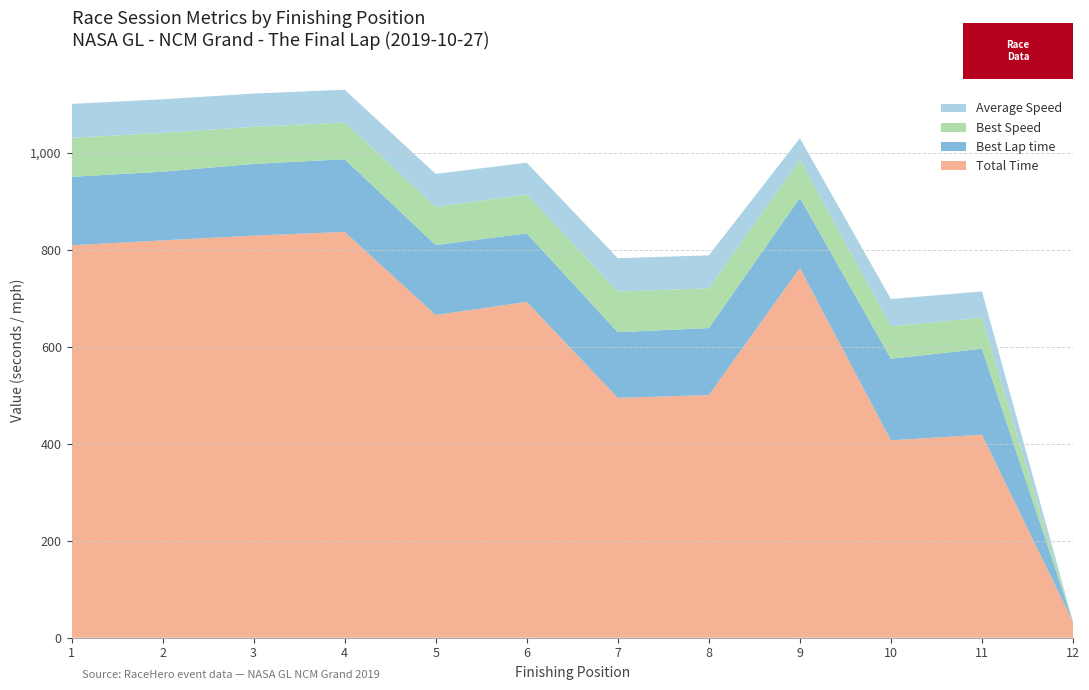

Reading right to left, what are all the values shown in this chart?

Total Time: 12=32.7	11=418.6	10=407.1	9=762.5	8=500.3	7=494.7	6=692.6	5=665.5	4=836.9	3=829.2	2=819.5	1=809.3
Best Lap time: 12=0.0	11=177.3	10=168.2	9=144.6	8=138.3	7=135.5	6=141.2	5=144.3	4=149.9	3=147.9	2=141.7	1=141.3
Best Speed: 12=0.0	11=63.9	10=67.4	9=78.4	8=82.0	7=83.7	6=80.3	5=78.6	4=75.7	3=76.7	2=80.1	1=80.3
Average Speed: 12=0.0	11=54.2	10=55.7	9=44.6	8=68.0	7=68.8	6=65.5	5=68.2	4=67.7	3=68.4	2=69.2	1=70.1